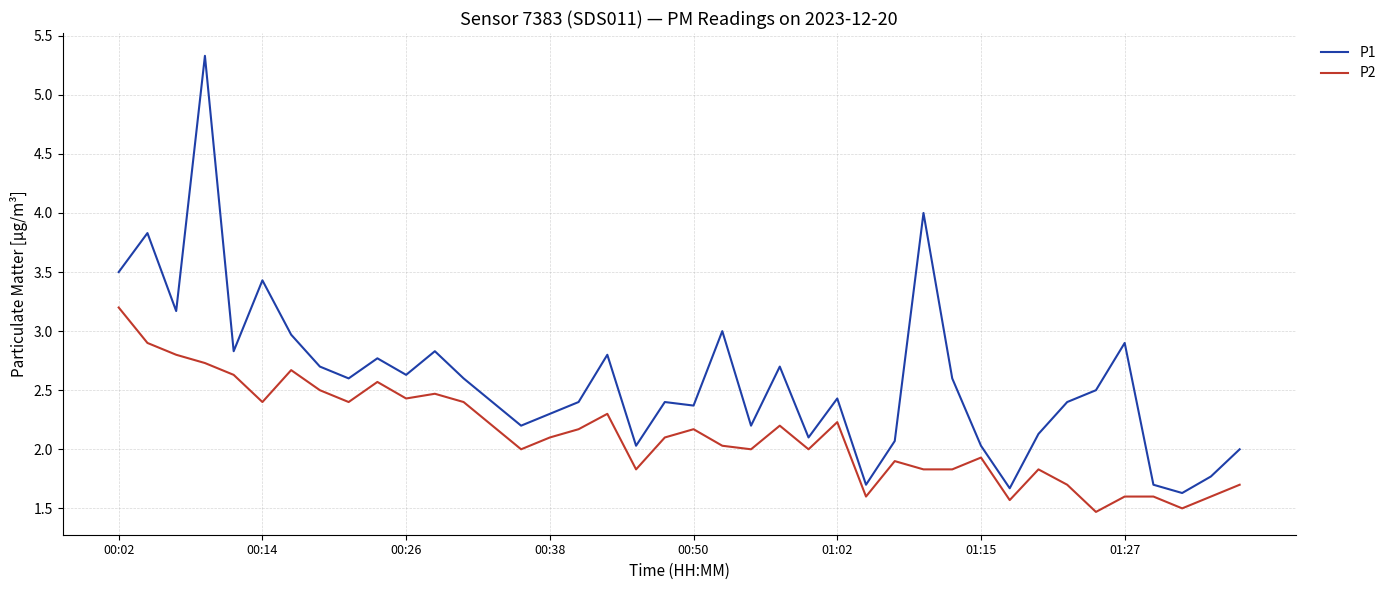

Rank the series by their maximum value, from lowest to highest.

P2, P1